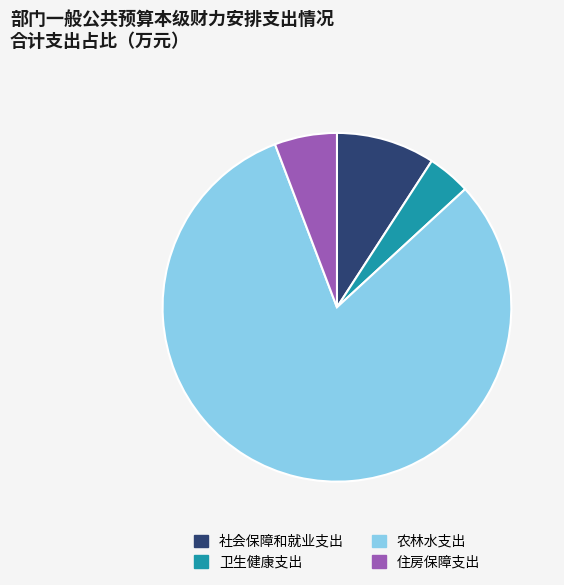

The 住房保障支出 slice represents 1% of the pie. True or false?

False